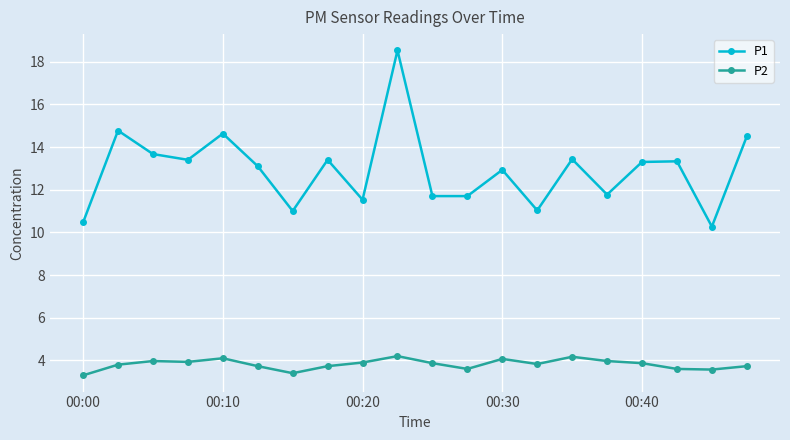

What is the minimum value shown in the chart?

3.3